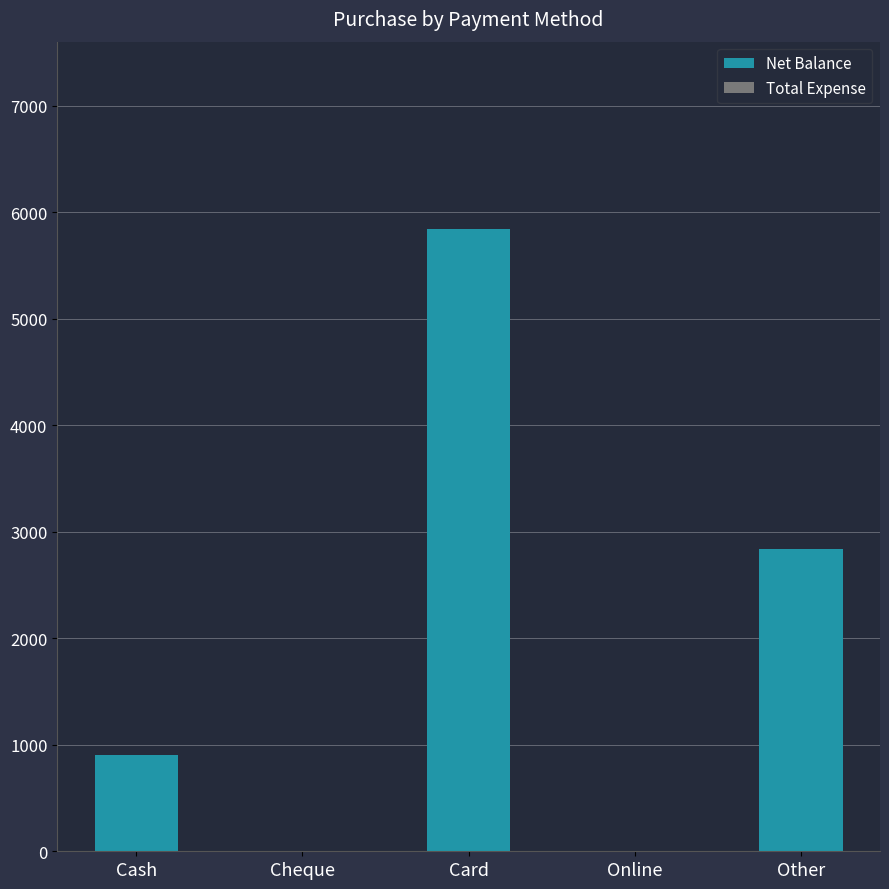

What value does the data have at Card?

5848